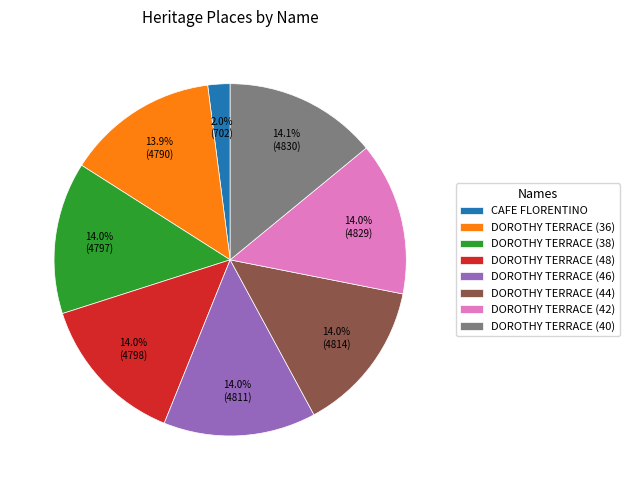

Which has a higher value, CAFE FLORENTINO or DOROTHY TERRACE (48)?

DOROTHY TERRACE (48)